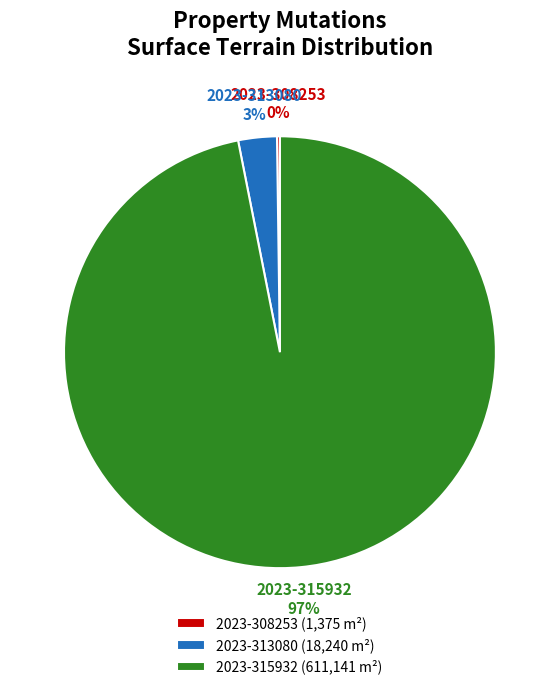

Combined, do 2023-313080 and 2023-315932 account for over 50%?

Yes